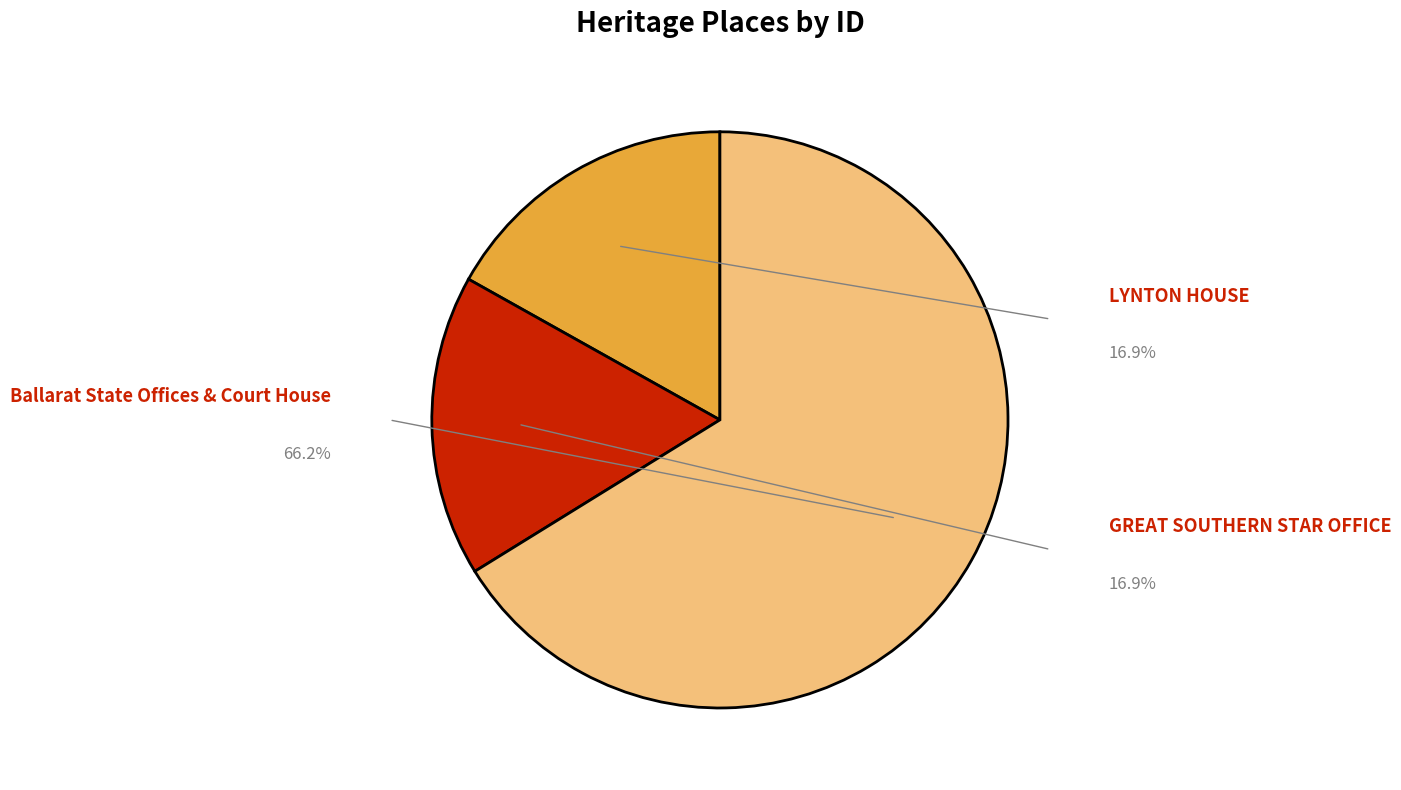

Does any single category account for the majority?

Yes